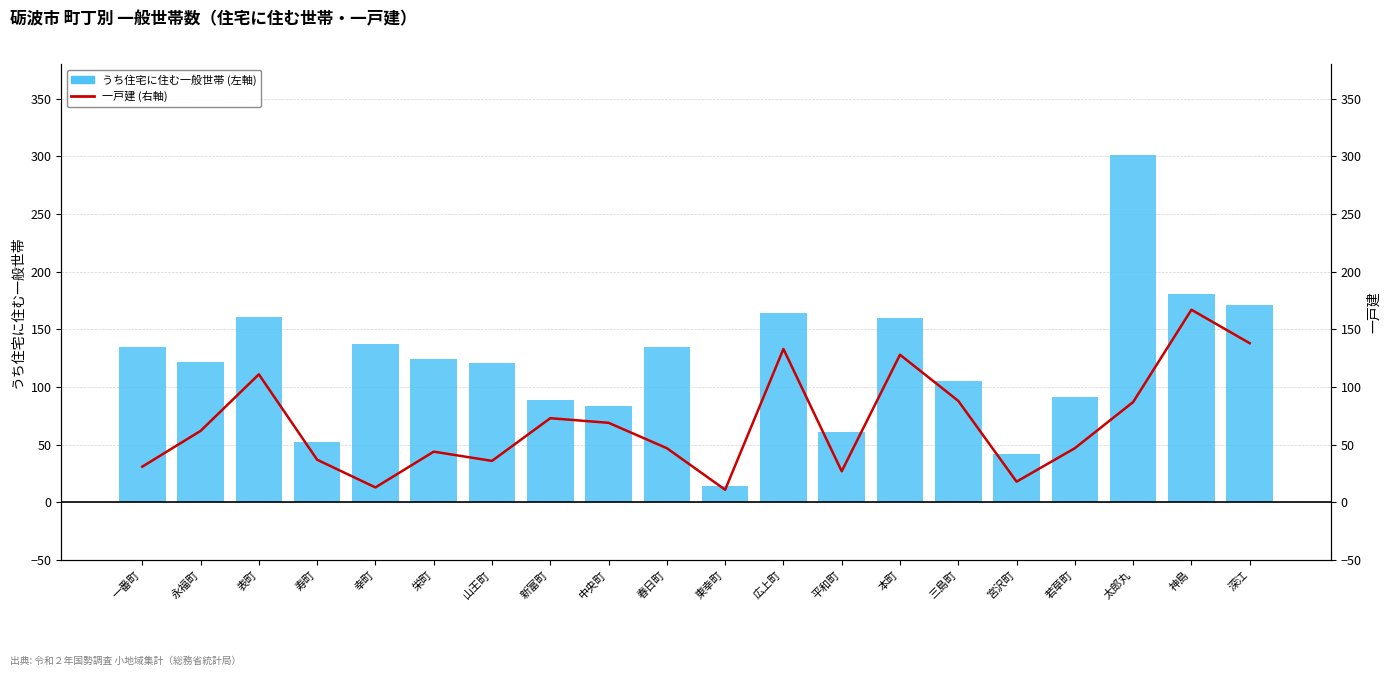

What is the average value of the うち住宅に住む一般世帯 series?

122